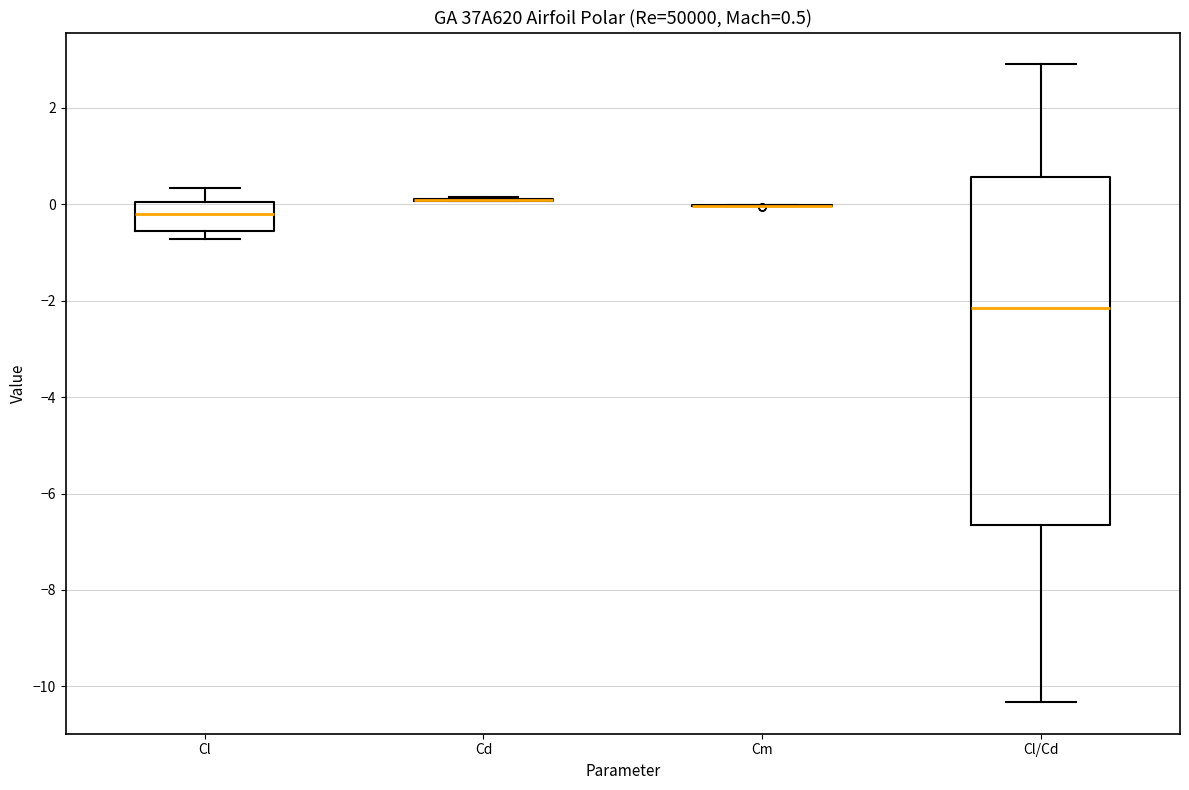

Comparing the boxes themselves (not the whiskers), which one is the tallest?

Cl/Cd